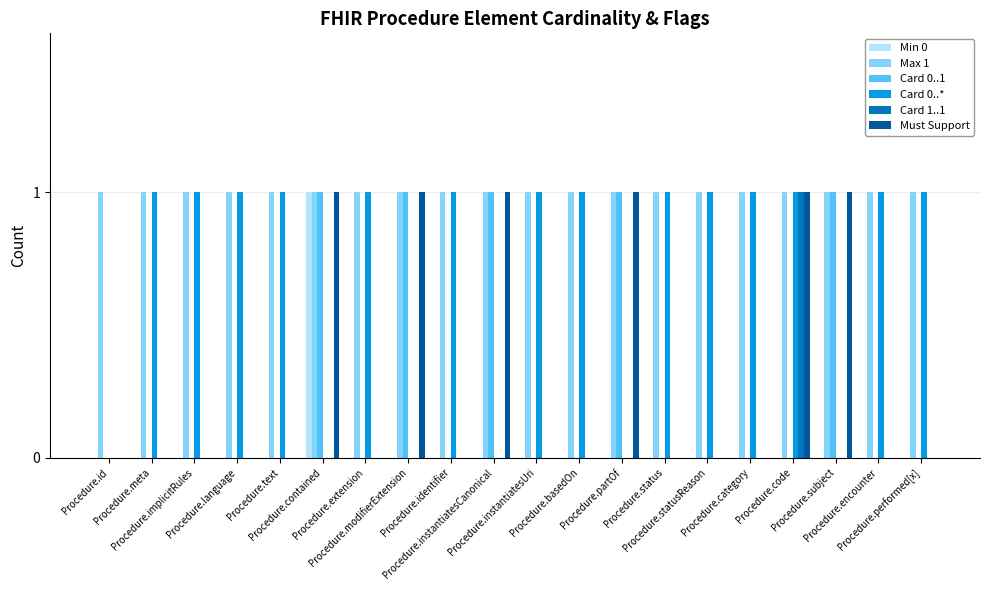

How many data points does each series have?

20